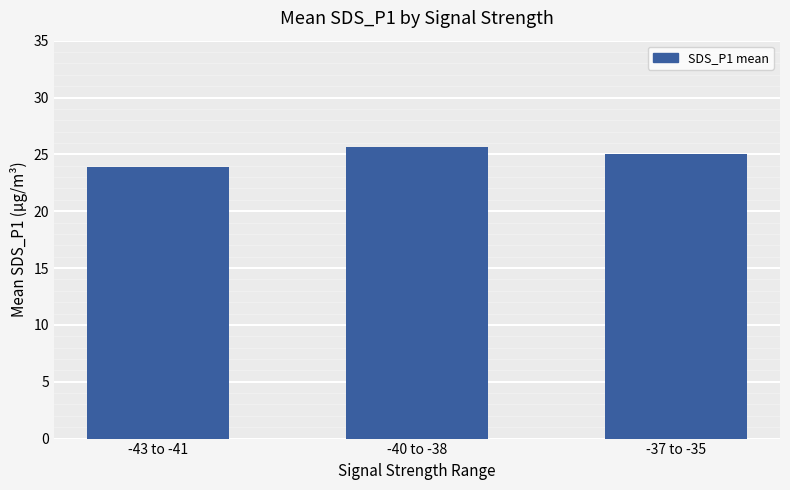

At which label does the data first exceed 25?

-40 to -38